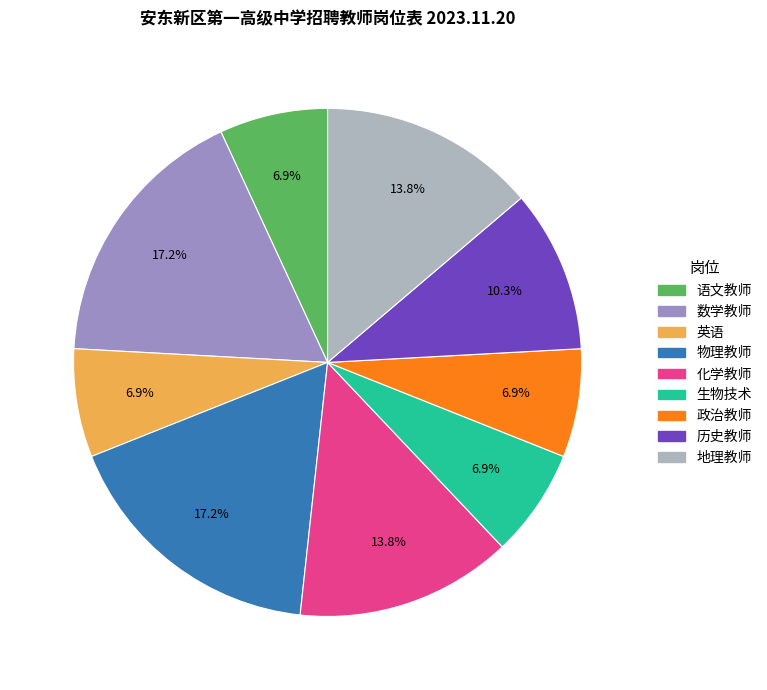

To the nearest percent, what percentage of the pie is 化学教师?

14%